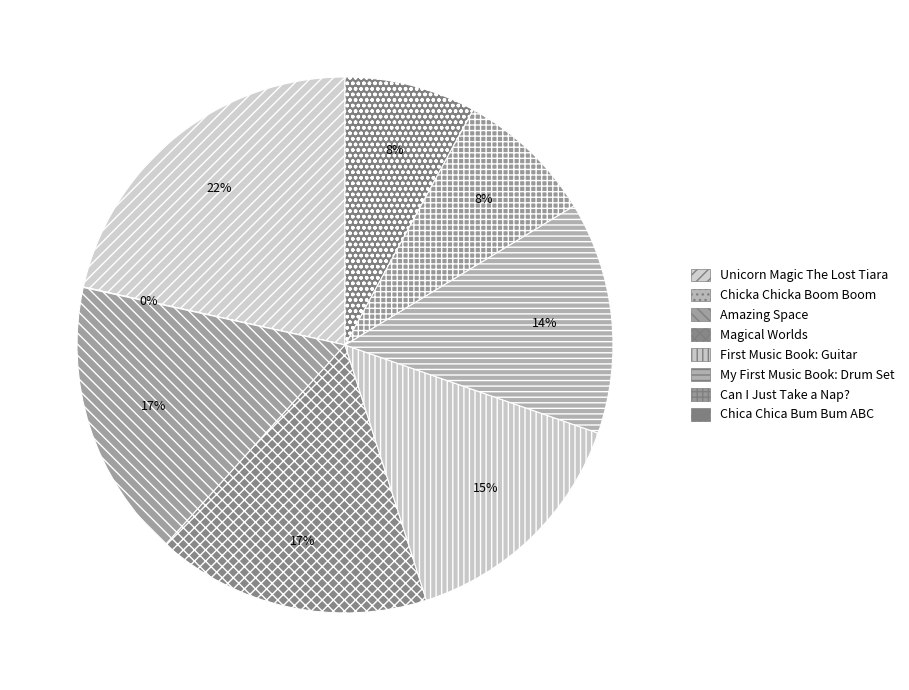

Is Can I Just Take a Nap? the majority of the pie?

No